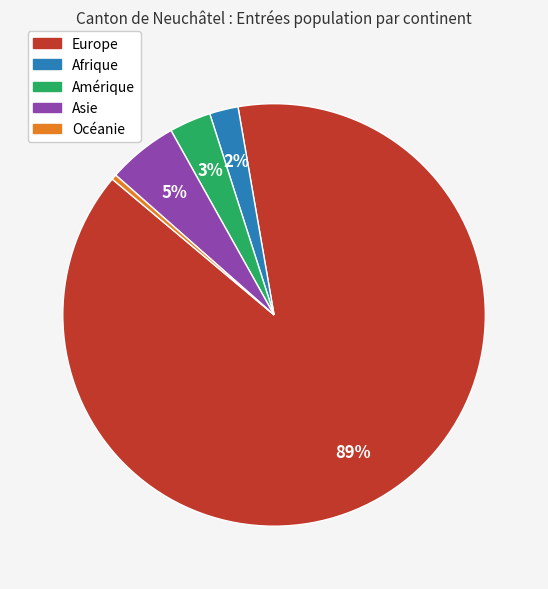

To the nearest percent, what is the average slice percentage?

20%